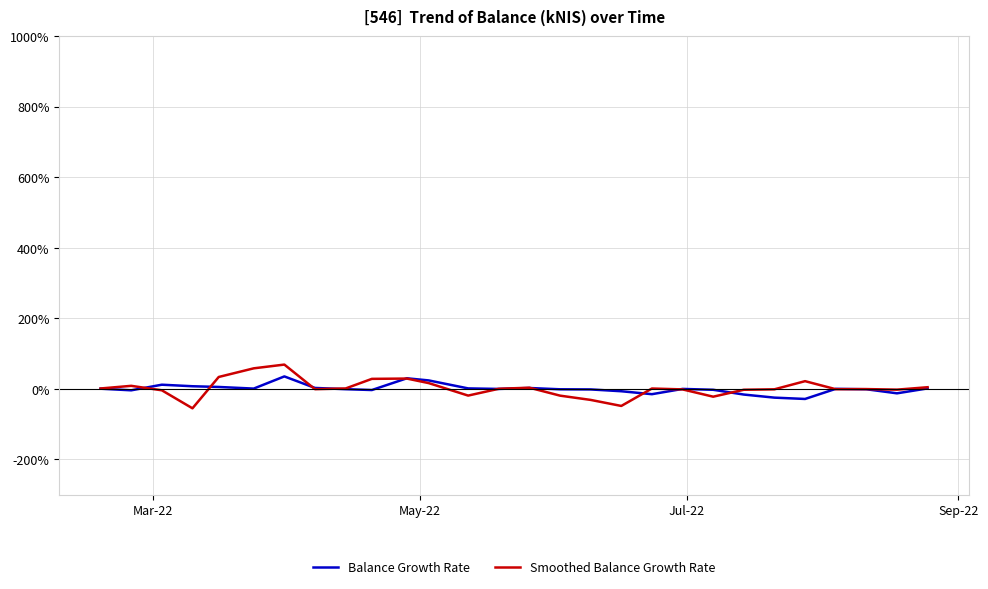

What is the minimum value for Smoothed Balance Growth Rate?

-54.8